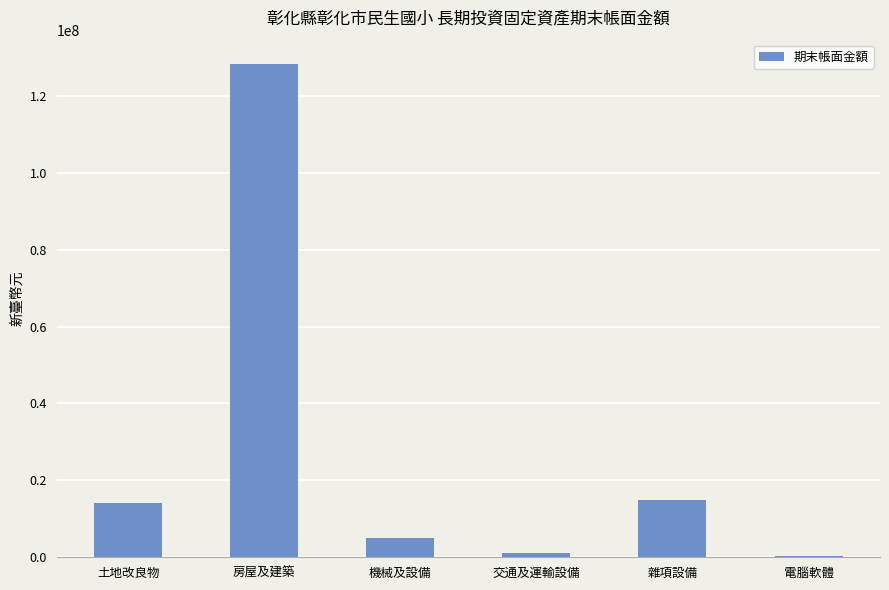

Are the bars horizontal?

No